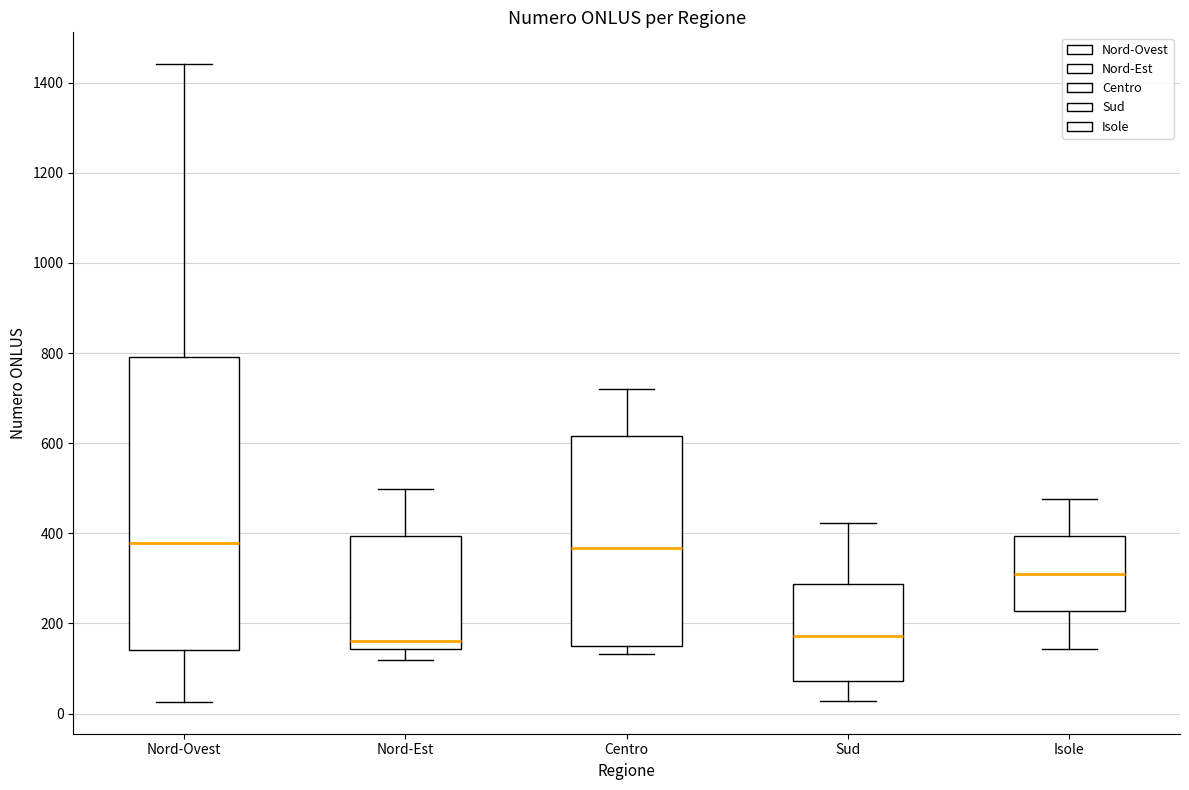

Where does the median line of the box for Isole sit on the y-axis? The values are not printed on the chart, so give them approximately, as read against the axis.

320